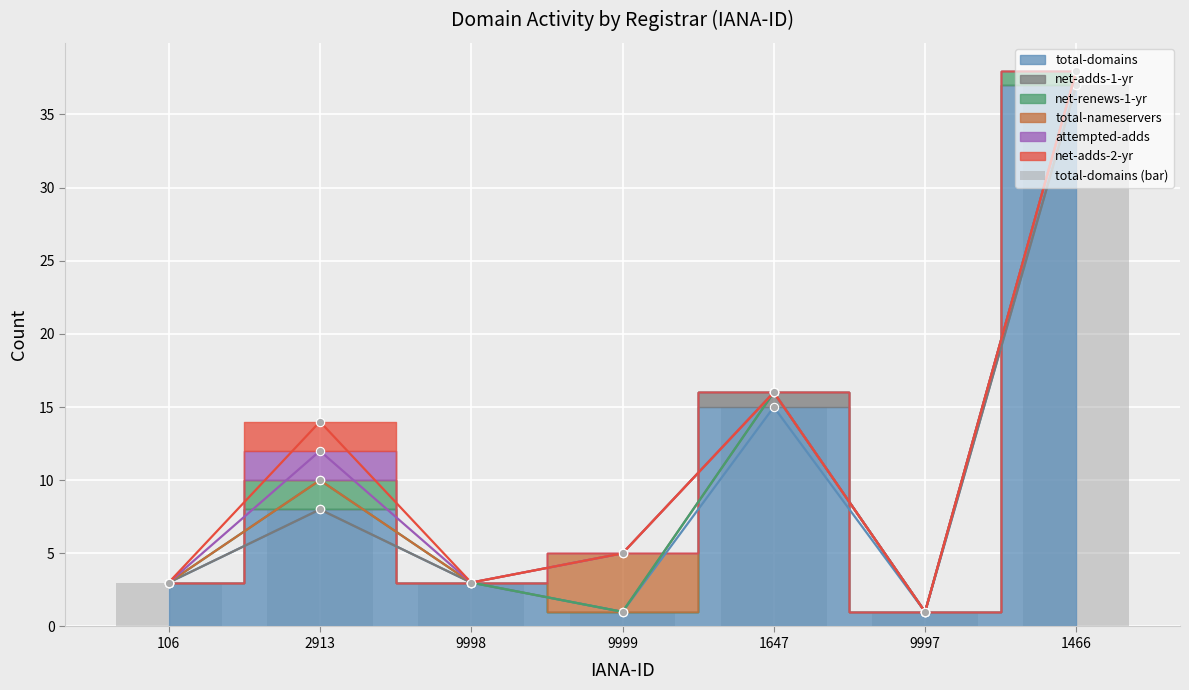

What is the sum of the values at 9999 and 106?

4